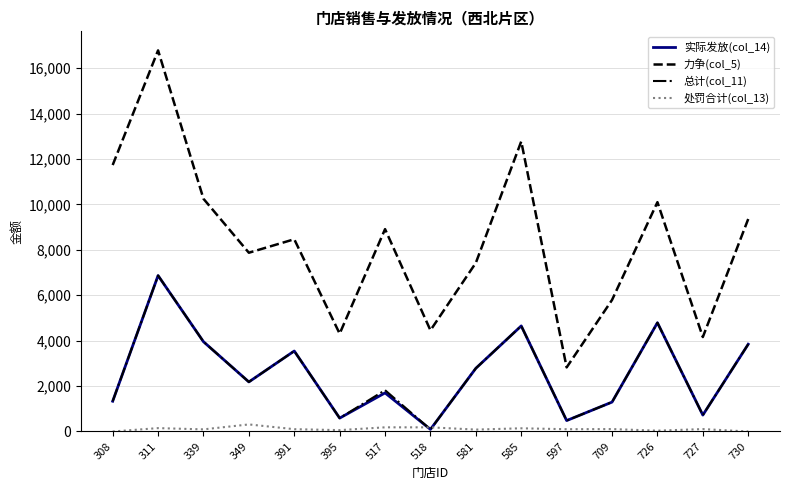

What are all the series names shown in the legend?

实际发放(col_14), 力争(col_5), 总计(col_11), 处罚合计(col_13)